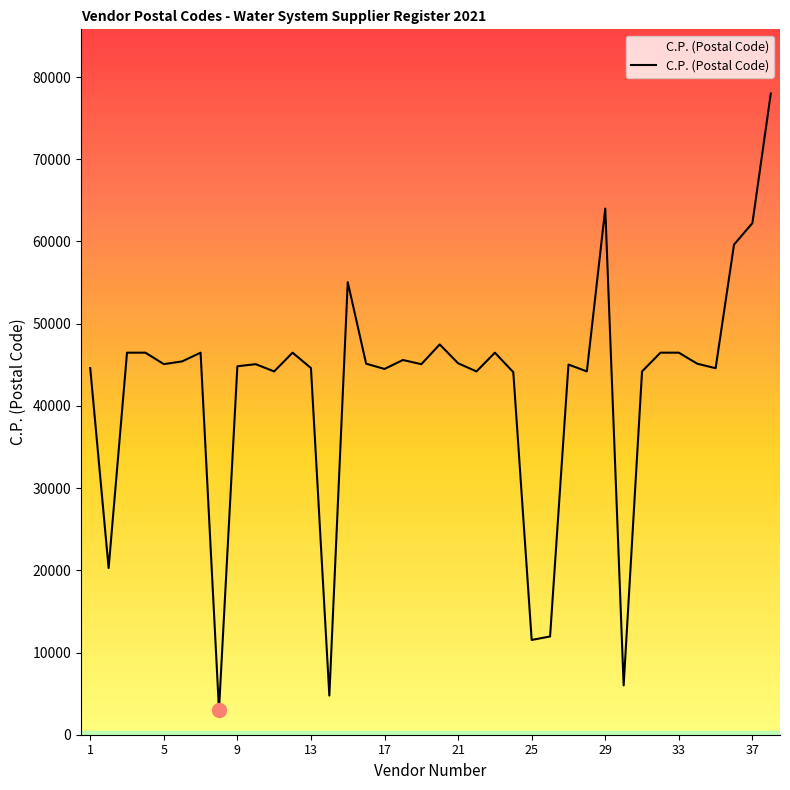

What is the minimum value shown in the chart?

3020